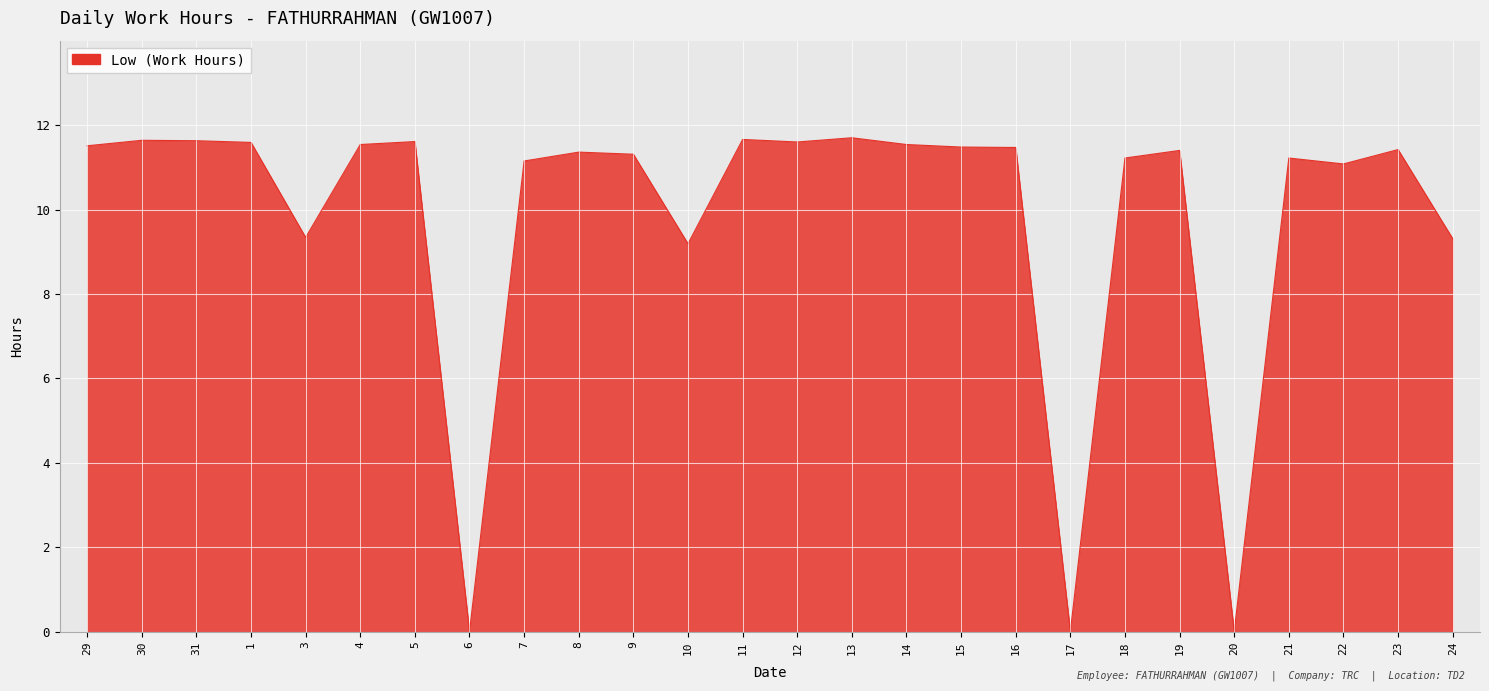

Between 23 and 20, which is larger?

23